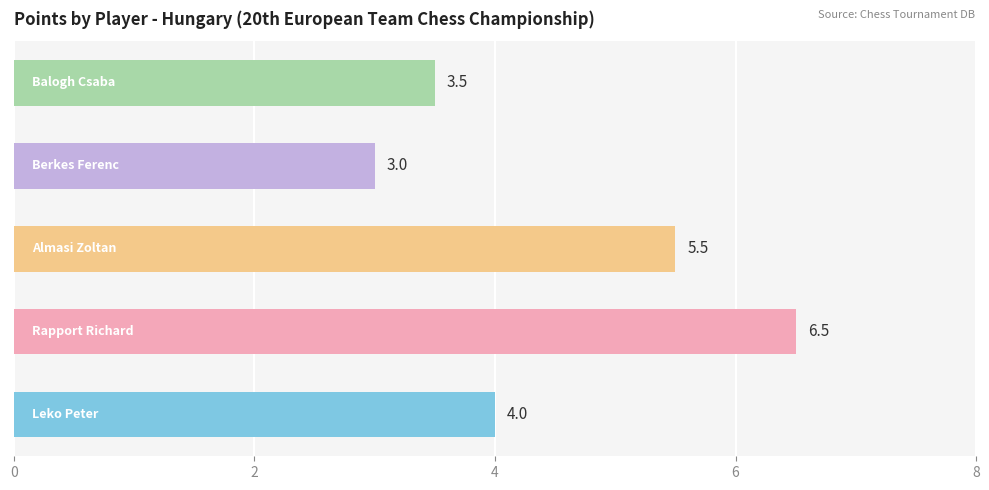

What is the smallest value displayed?

3.0